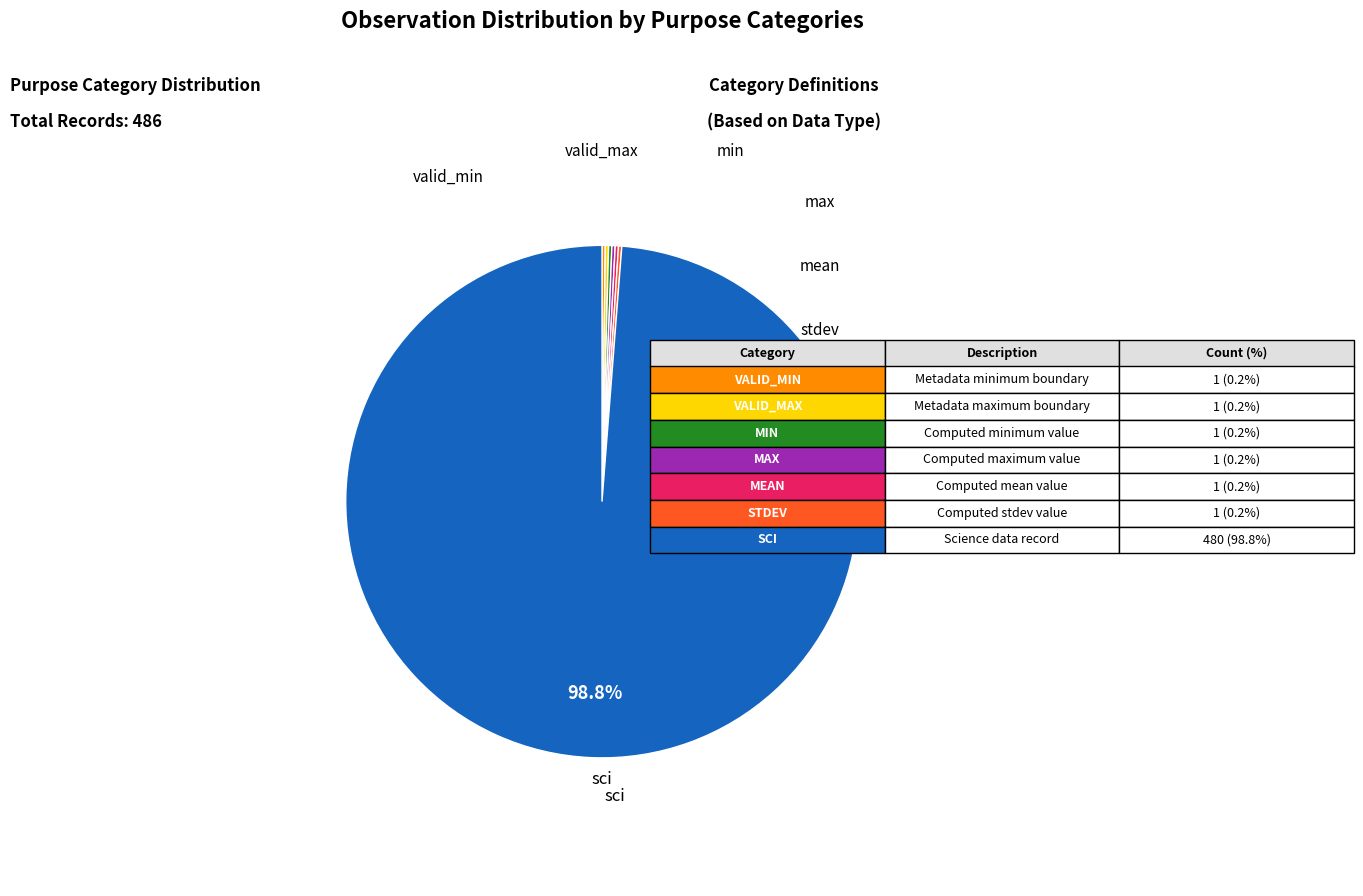

Is there a majority slice in this chart?

Yes